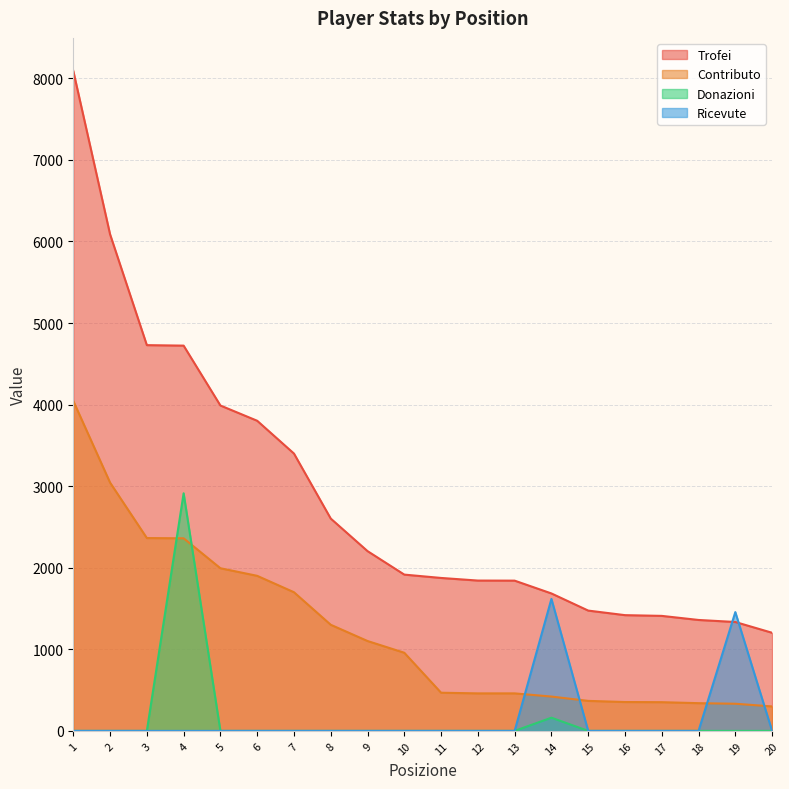

How many distinct data groups are displayed?

4